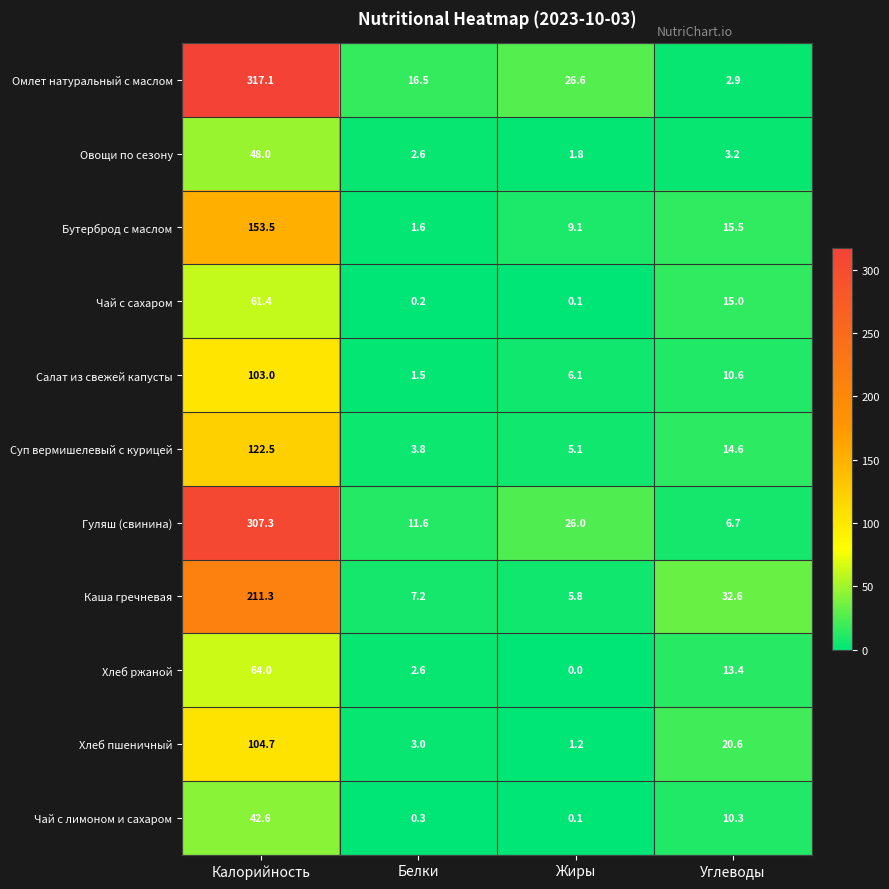

What is the sum of all Чай с сахаром values?

76.7